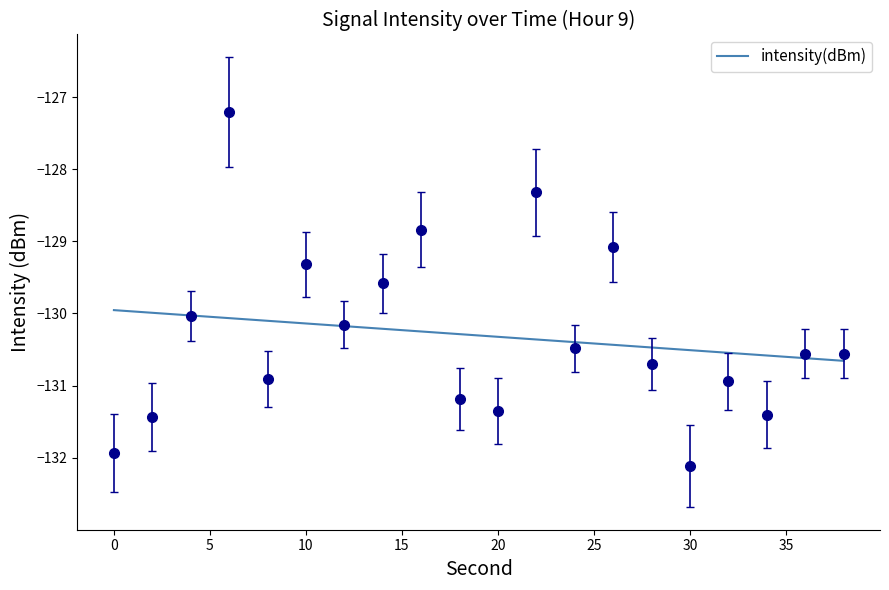

Is this an area chart (filled region under the line)?

No